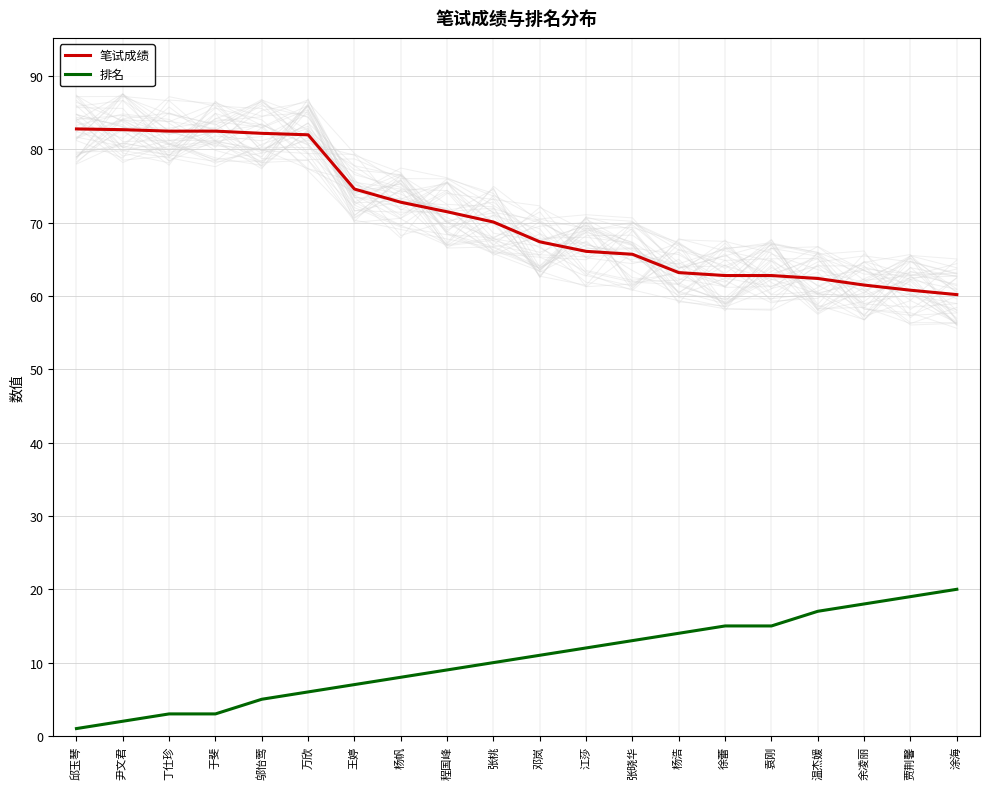

At which category is the sum across all series the highest?

万欣